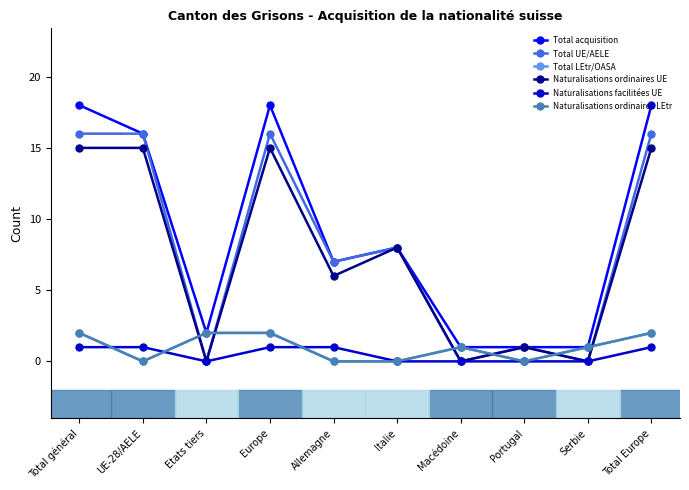

True or false: Total UE/AELE has a value of 16 at Total Europe.

True